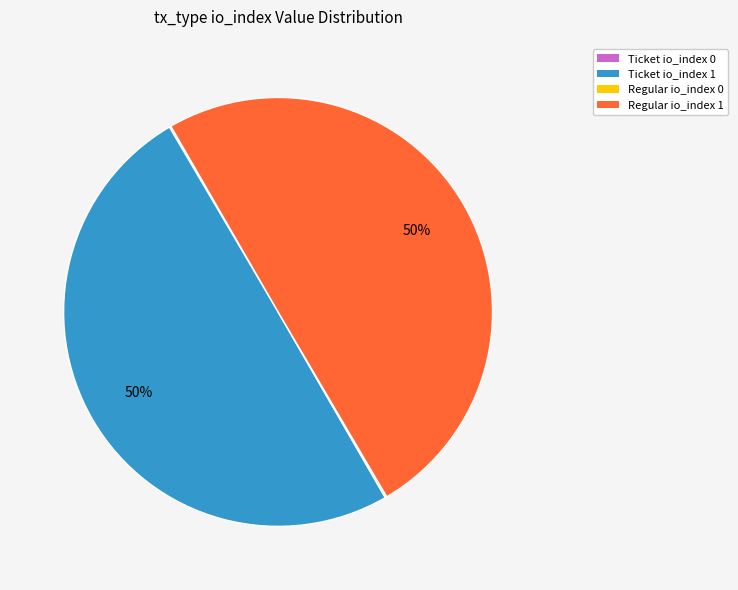

Is it true that Ticket io_index 1 is 63% of the pie?

False